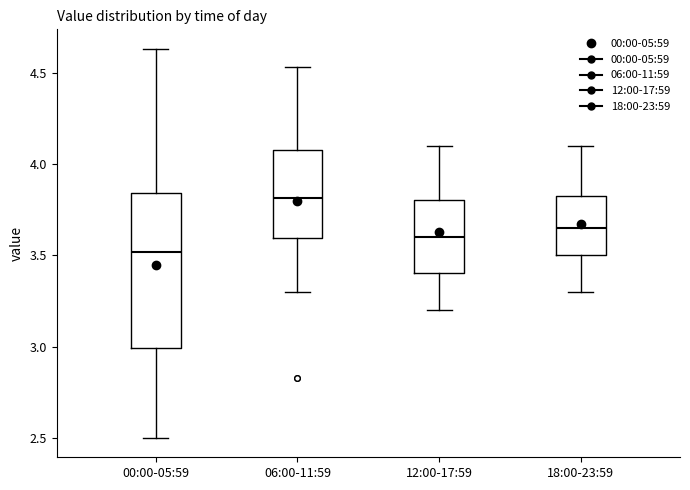

Which box has the lowest median line?

00:00-05:59